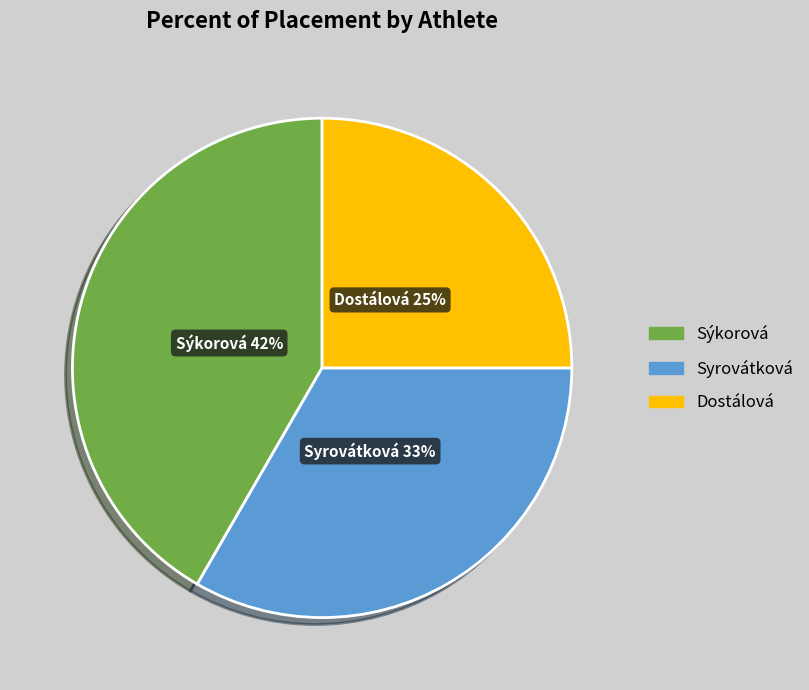

Is there any slice that represents more than half of the pie?

No